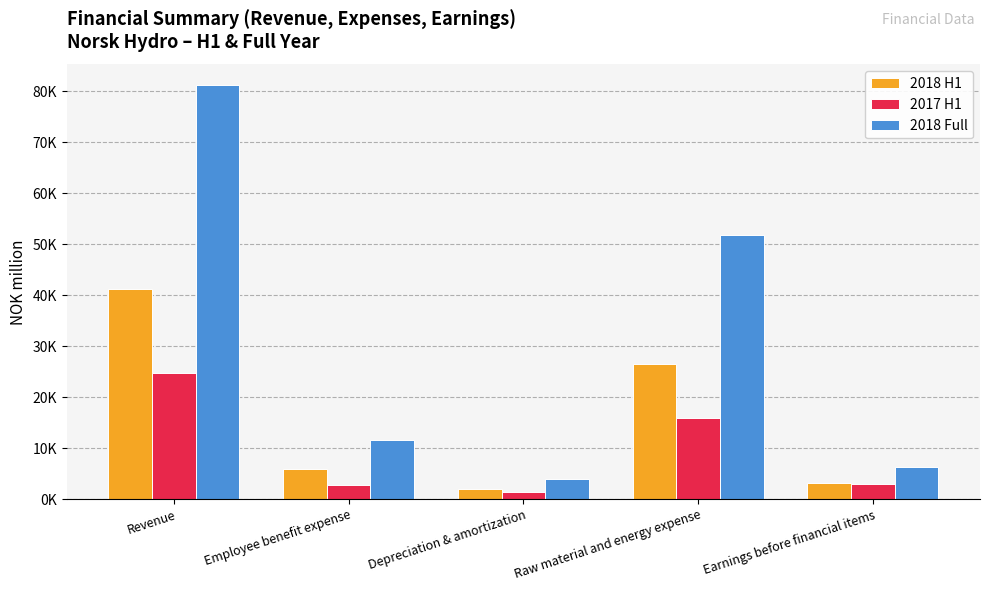

Which series changed the most between Depreciation & amortization and Earnings before financial items?

2018 Full